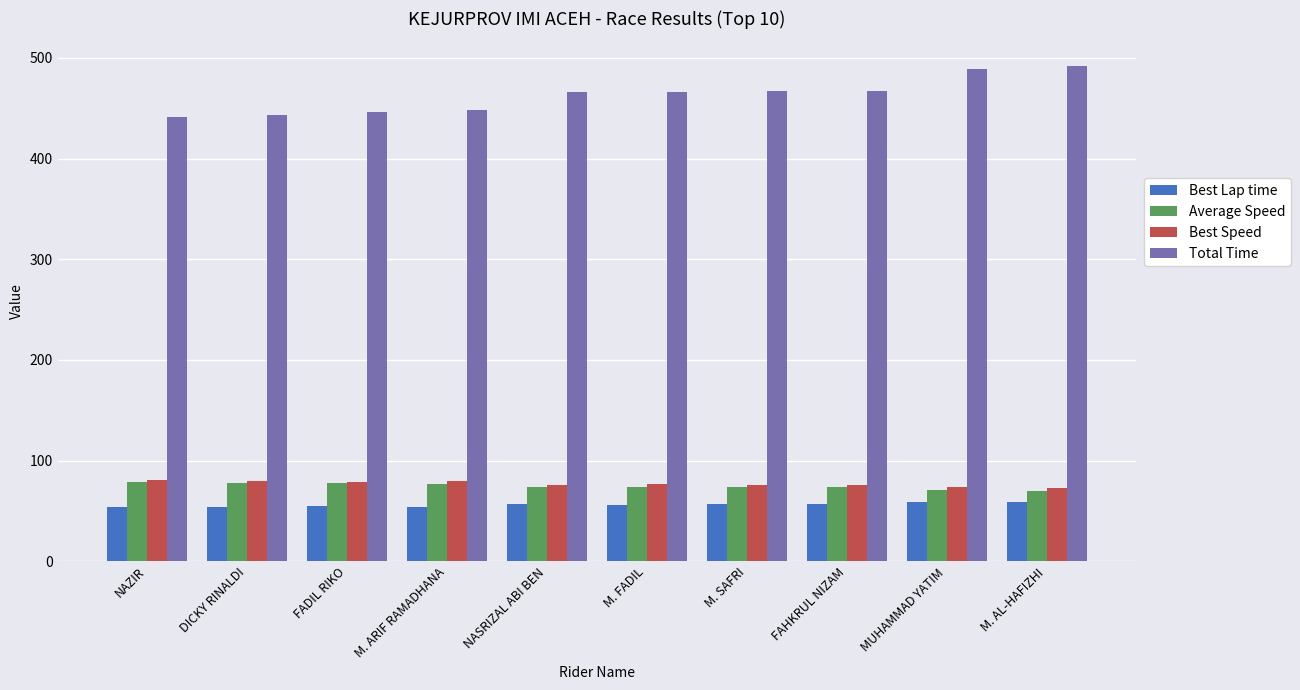

What is the value of the Best Speed bar at the 1st from the left?

80.3